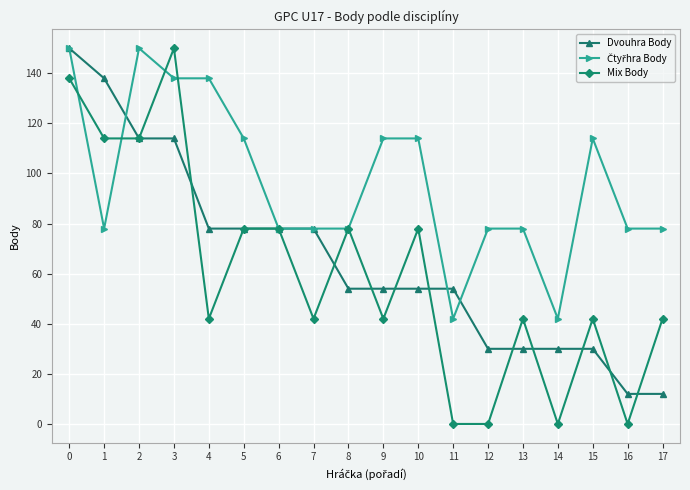

Where is the first local maximum for Mix Body?

3